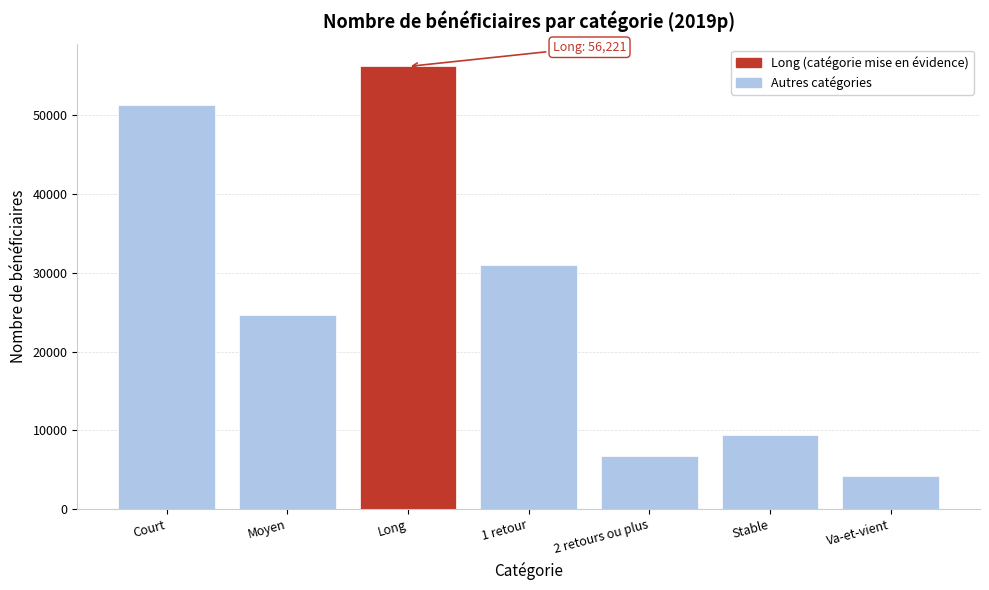

Reading right to left, what are all the values shown in this chart?

4204	9394	6674	31060	56221	24704	51280